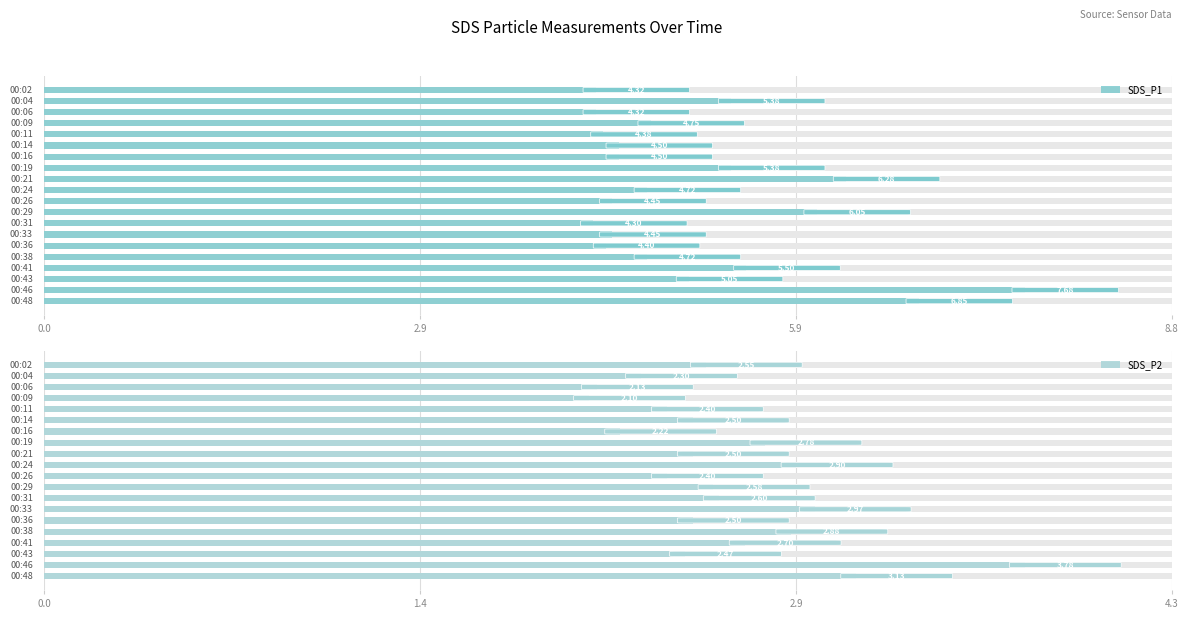

Is it true that SDS_P1 equals 6.5 at 0.0?

False